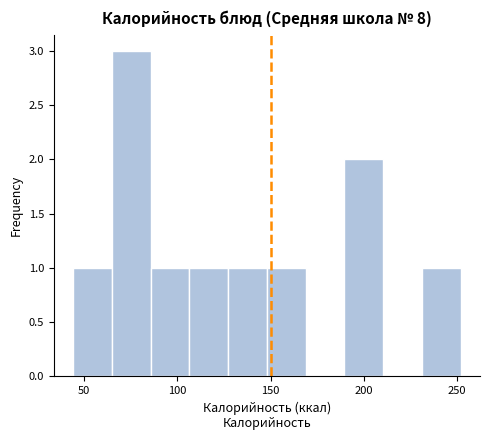

What is the height of the bar covering 190 to 210 on the x-axis? Neither the bar edges nor the heights are printed on the chart, so give them approximately, as read against the axes.

2